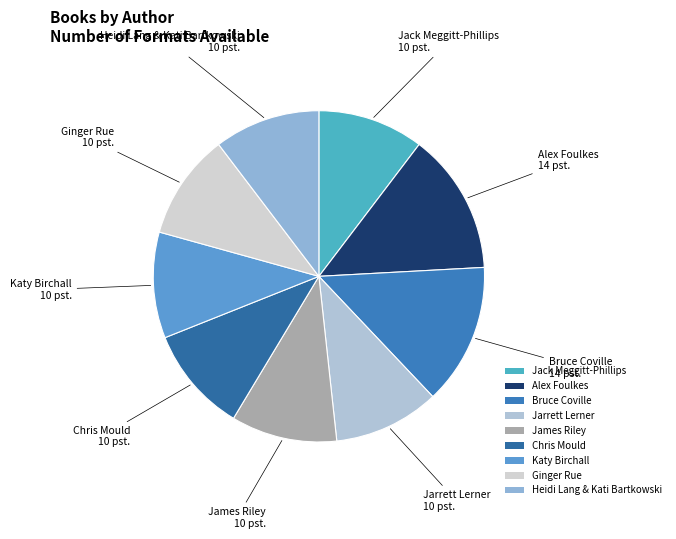

Between James Riley and Alex Foulkes, which is larger?

Alex Foulkes